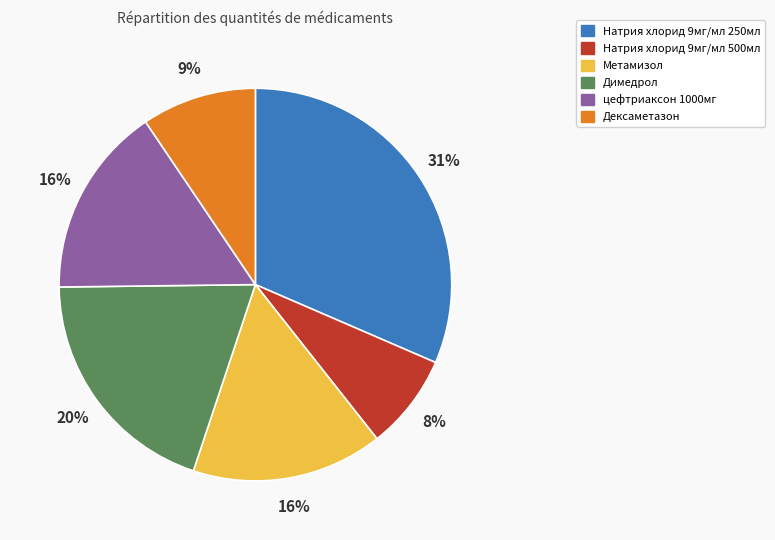

How many slices are in this pie chart?

6